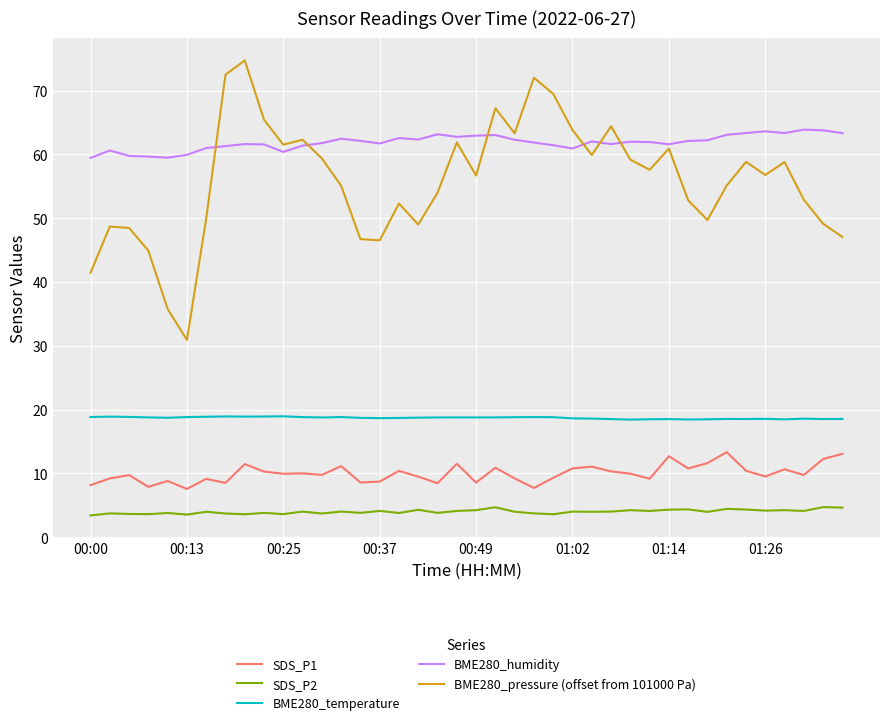

Which series has the largest range (max minus min)?

BME280_pressure (offset from 101000 Pa)